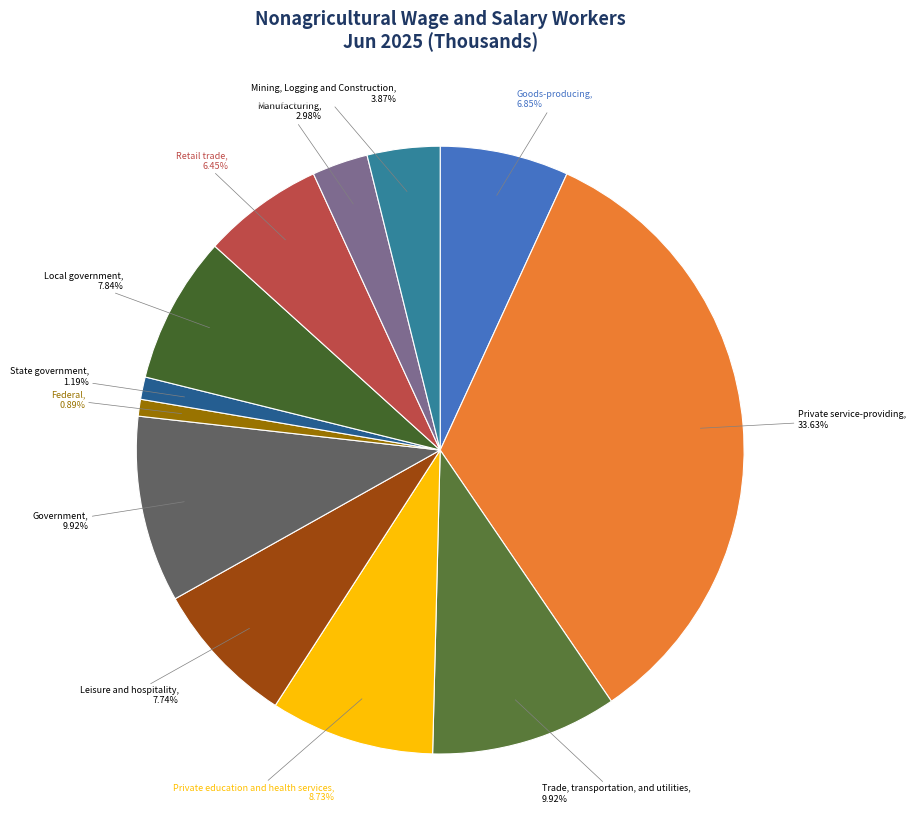

Combined, what portion of the pie is Goods-producing and Federal?

7.7%